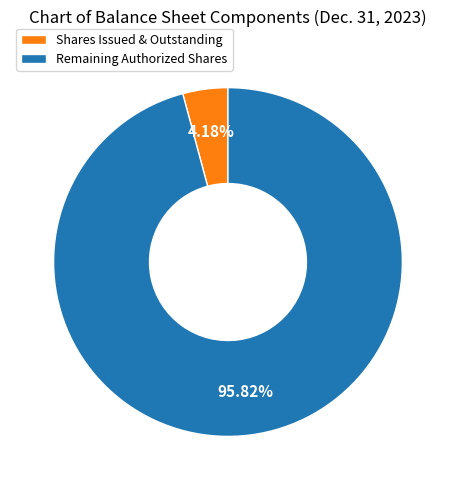

Is there a majority slice in this chart?

Yes